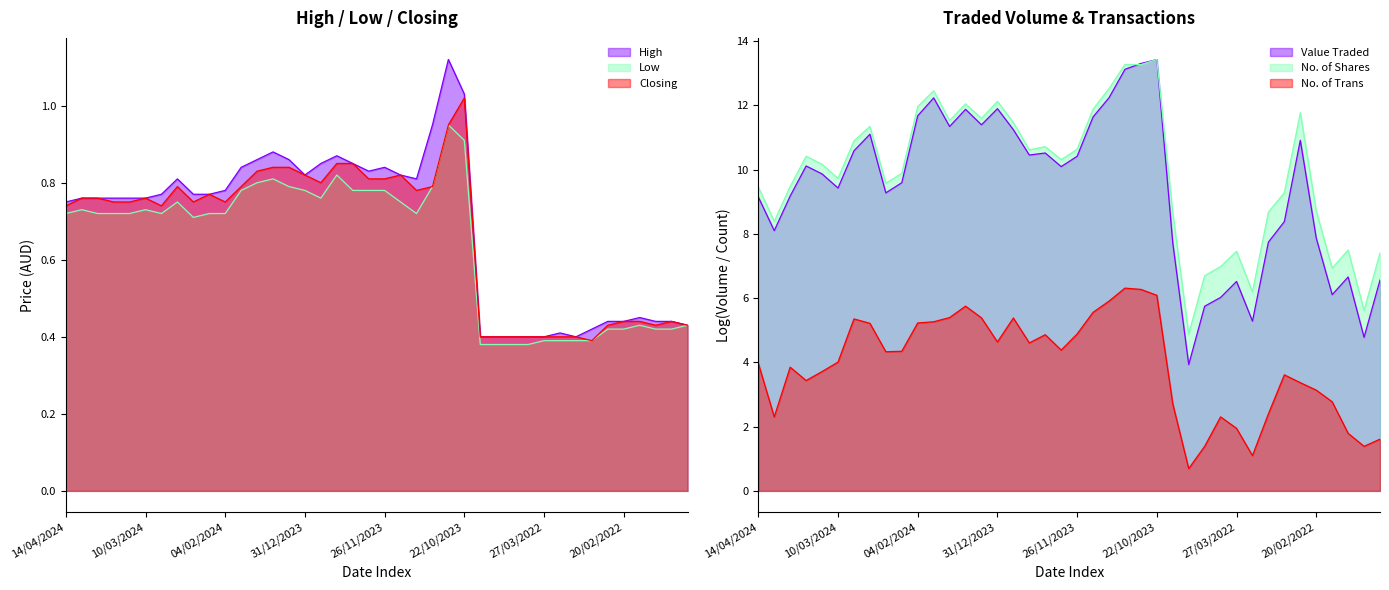

How many interior local valleys does the Low series have?

4